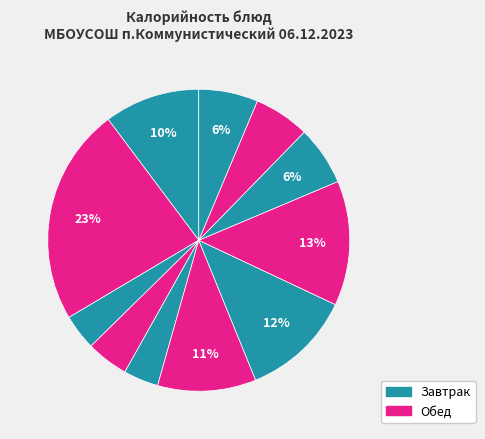

How many segments does this pie chart have?

11